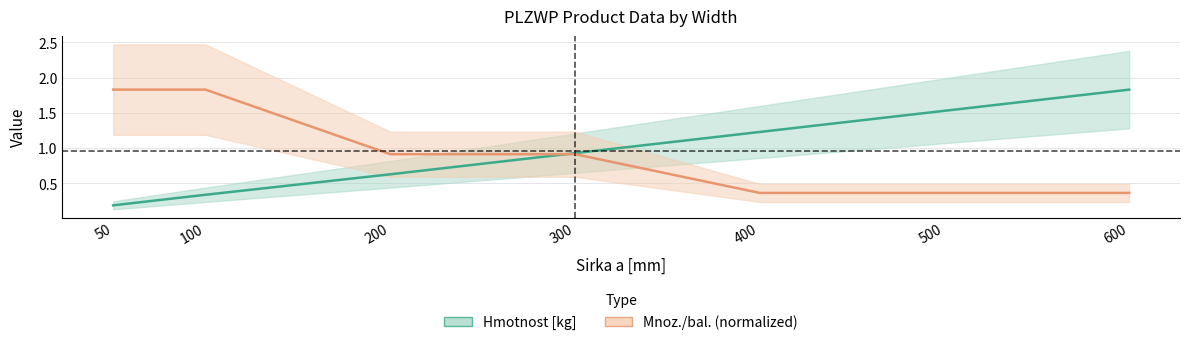

Read the Hmotnost [kg] value at 100.

0.3